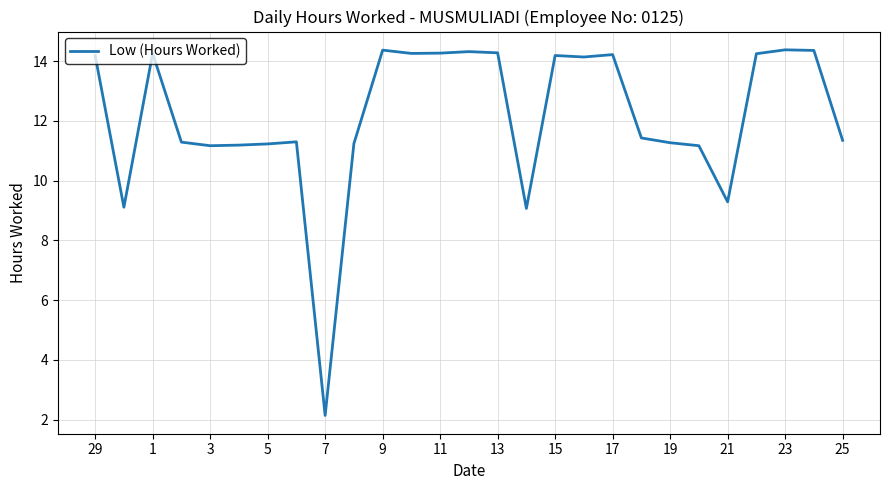

What is the smallest value displayed?

2.1